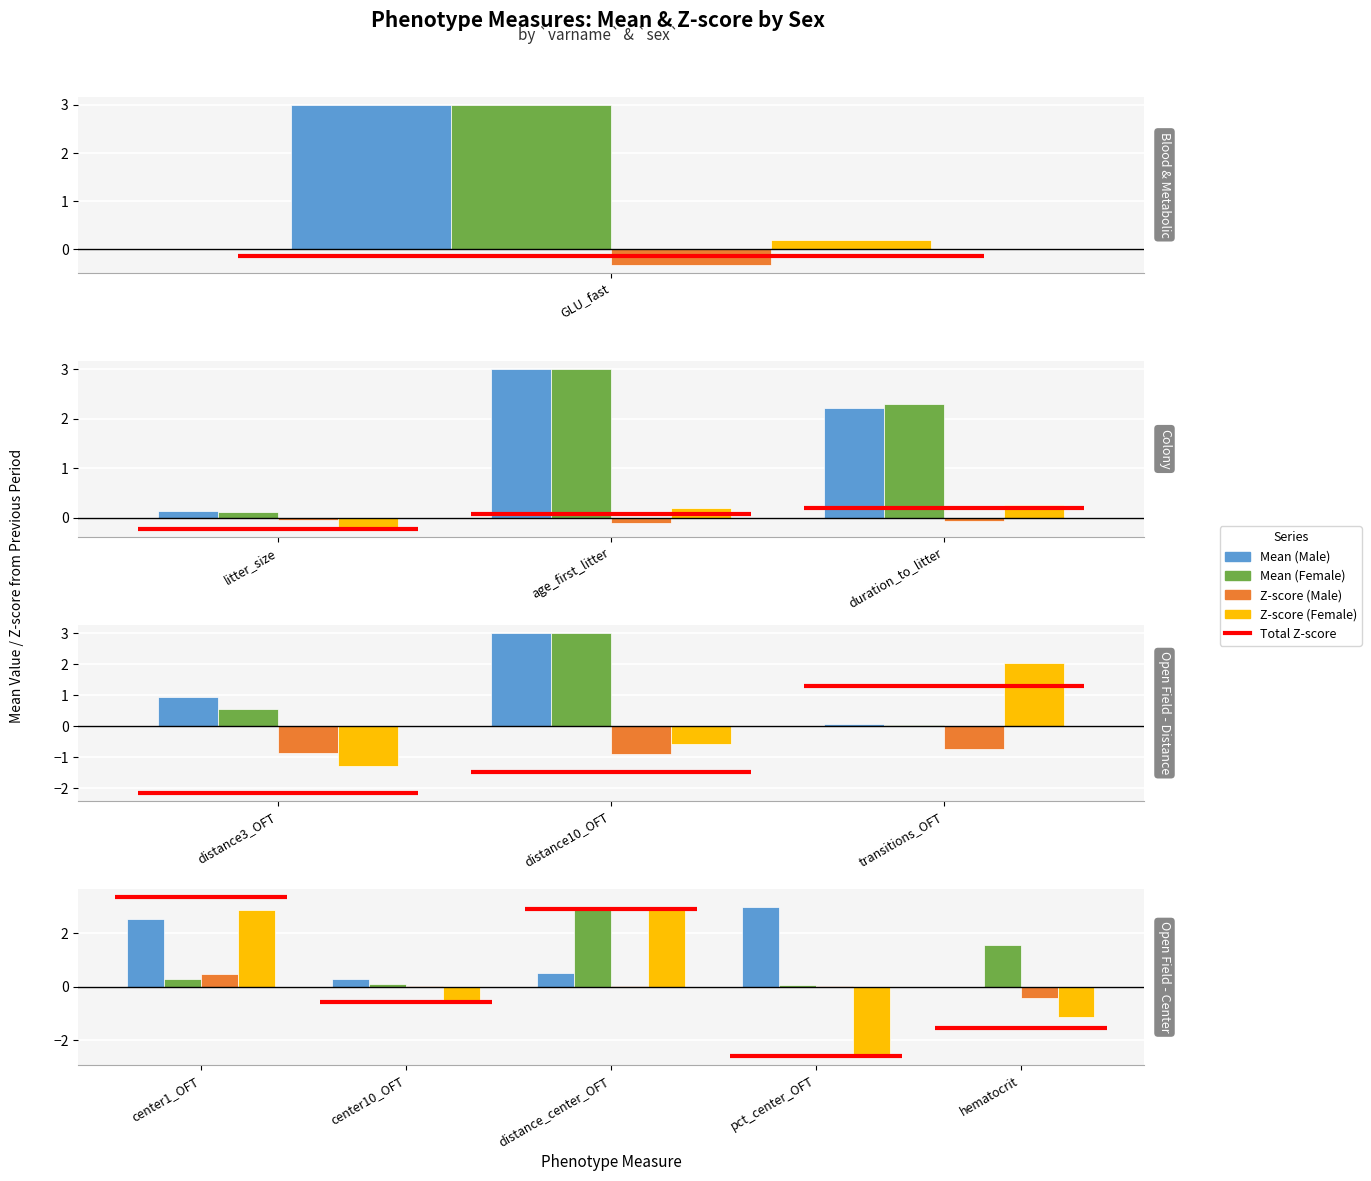

Is it true that Z-score (Female) equals 0.9 at distance_center_OFT?

False